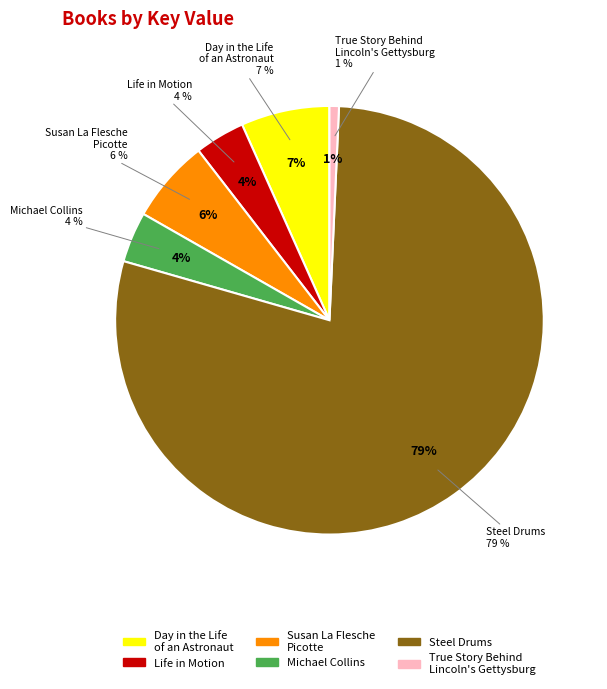

How many segments does this pie chart have?

6